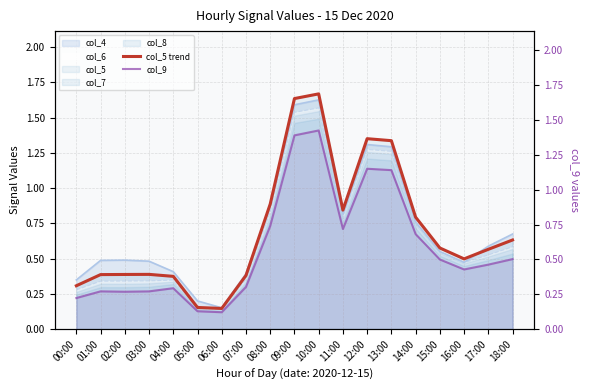

Reading left to right, list all the values displayed in this chart.

col_5 trend: 00:00=0.3	01:00=0.4	02:00=0.4	03:00=0.4	04:00=0.4	05:00=0.2	06:00=0.1	07:00=0.4	08:00=0.9	09:00=1.6	10:00=1.7	11:00=0.8	12:00=1.4	13:00=1.3	14:00=0.8	15:00=0.6	16:00=0.5	17:00=0.6	18:00=0.6
col_9: 00:00=0.2	01:00=0.3	02:00=0.3	03:00=0.3	04:00=0.3	05:00=0.1	06:00=0.1	07:00=0.3	08:00=0.7	09:00=1.4	10:00=1.4	11:00=0.7	12:00=1.2	13:00=1.1	14:00=0.7	15:00=0.5	16:00=0.4	17:00=0.5	18:00=0.5